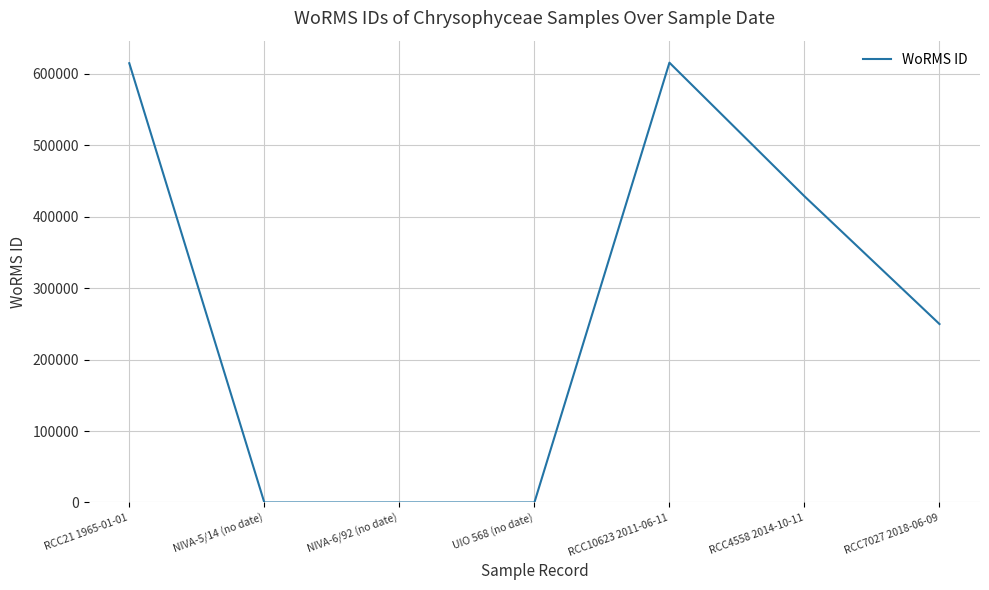

True or false: the data has more than 0 interior local peaks.

True